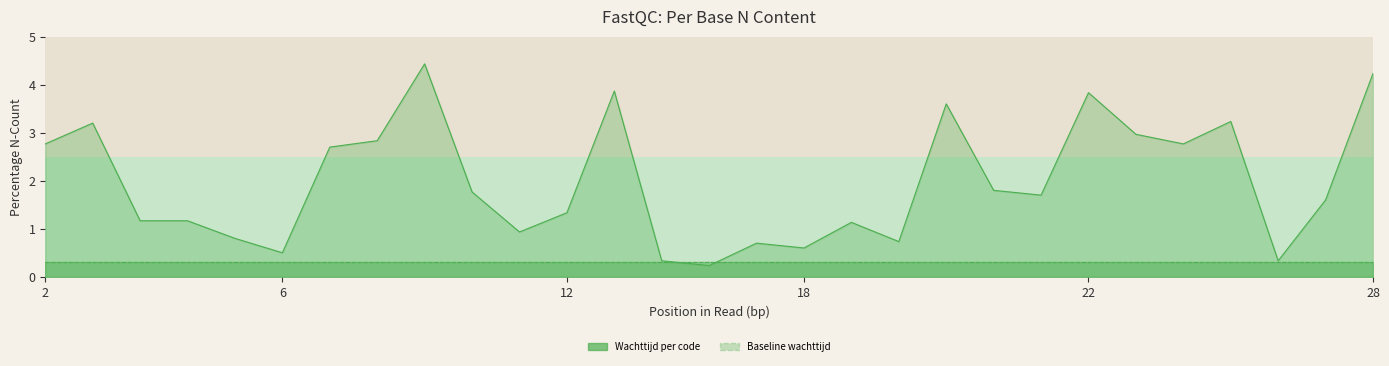

What is the minimum value shown in the chart?

0.2